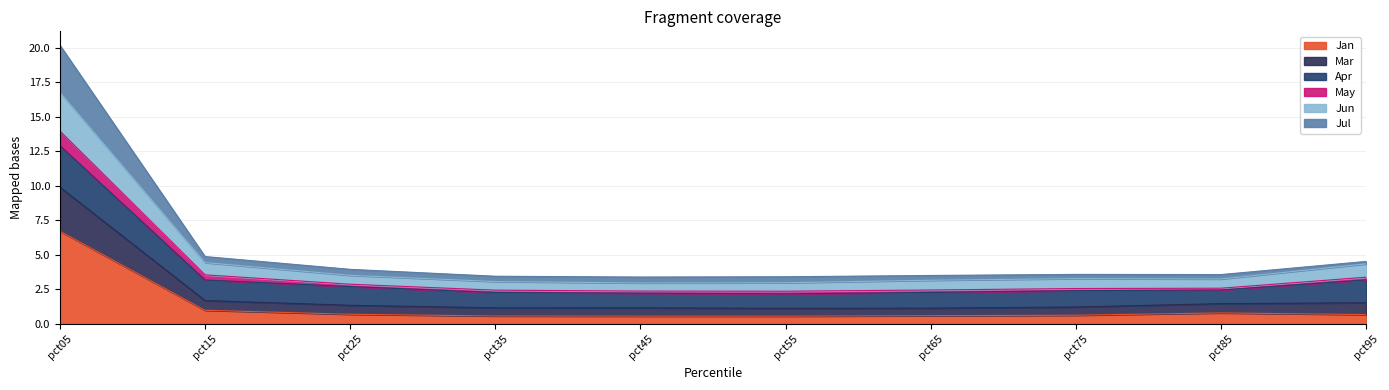

Which has a higher value, pct75 or pct05?

pct05